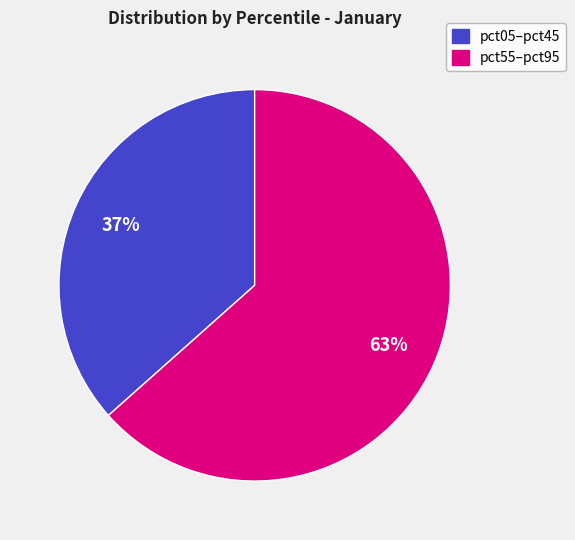

Is there any slice that represents more than half of the pie?

Yes